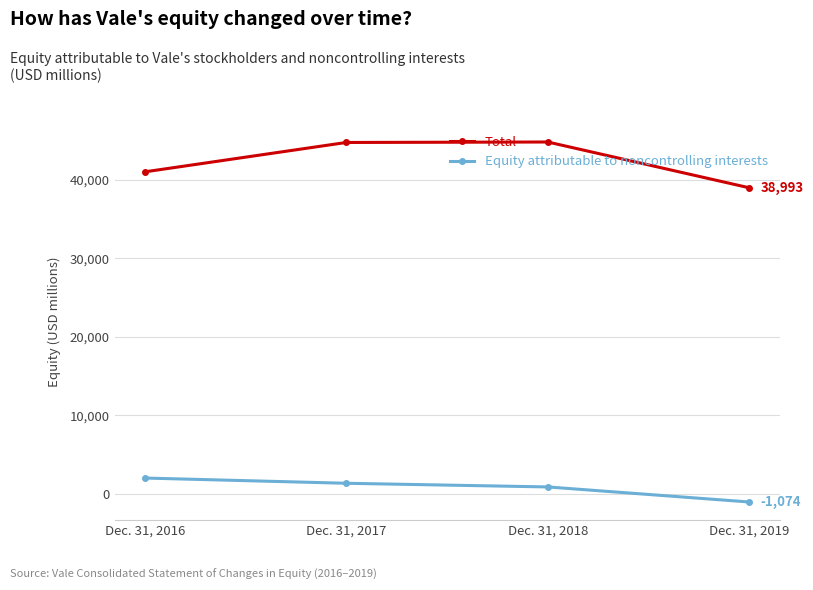

Which series has the widest spread of values?

Total